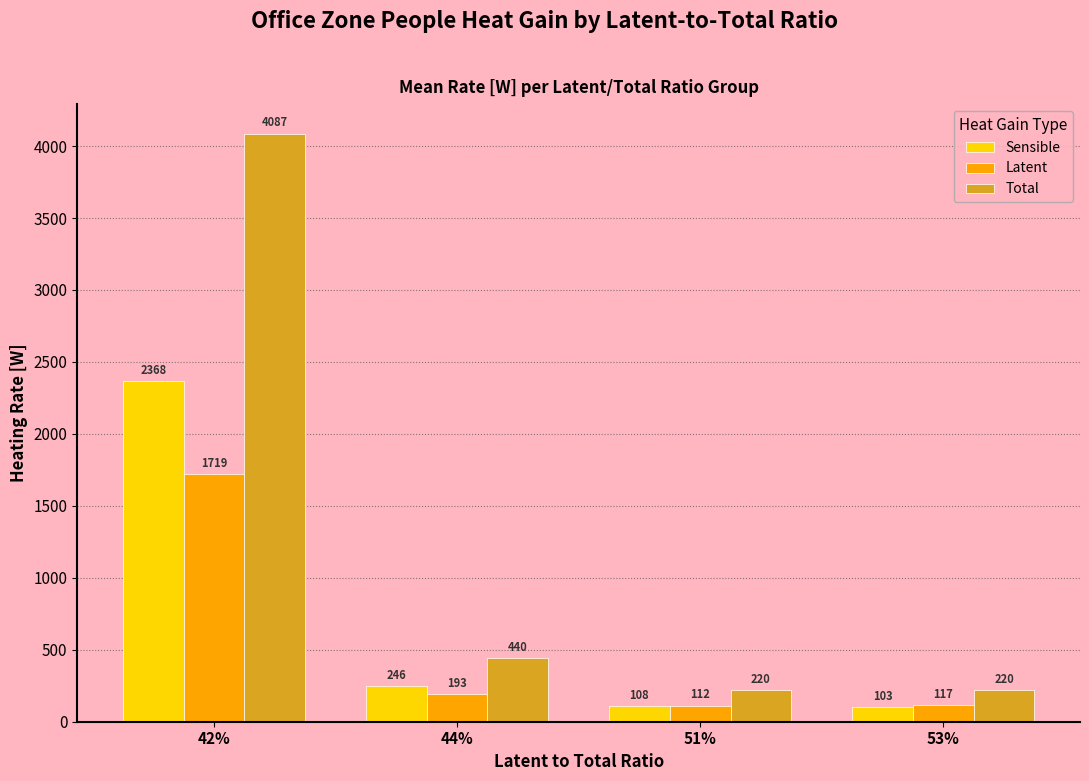

What is the label of the 4th bar from the right?

42%